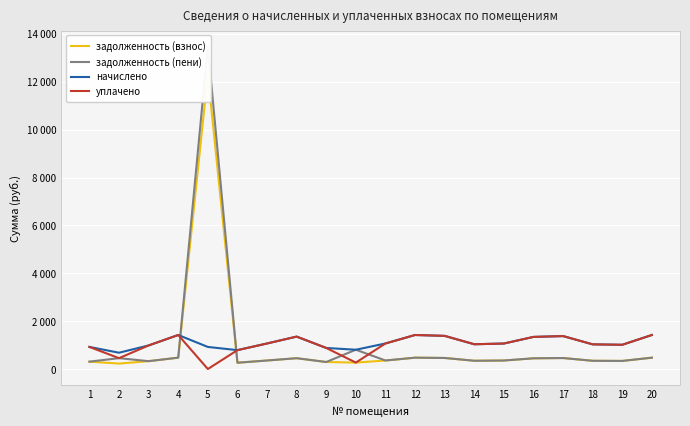

The начислено series shows 788.4 at 6. True or false?

True